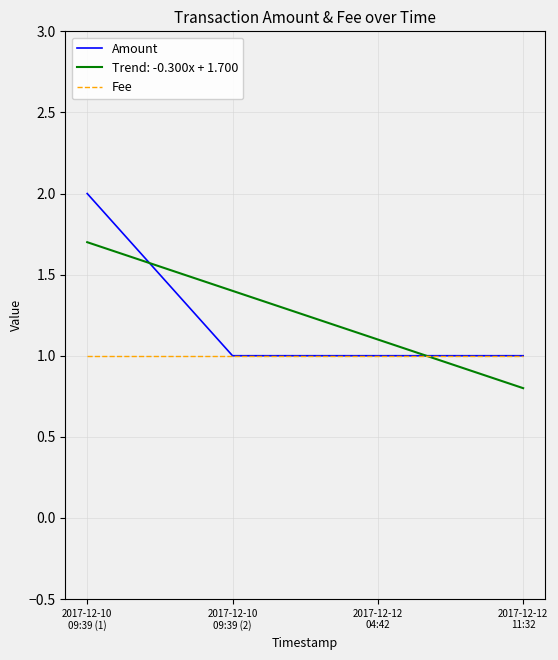

Which label corresponds to the smallest value in the chart?

2017-12-12
11:32